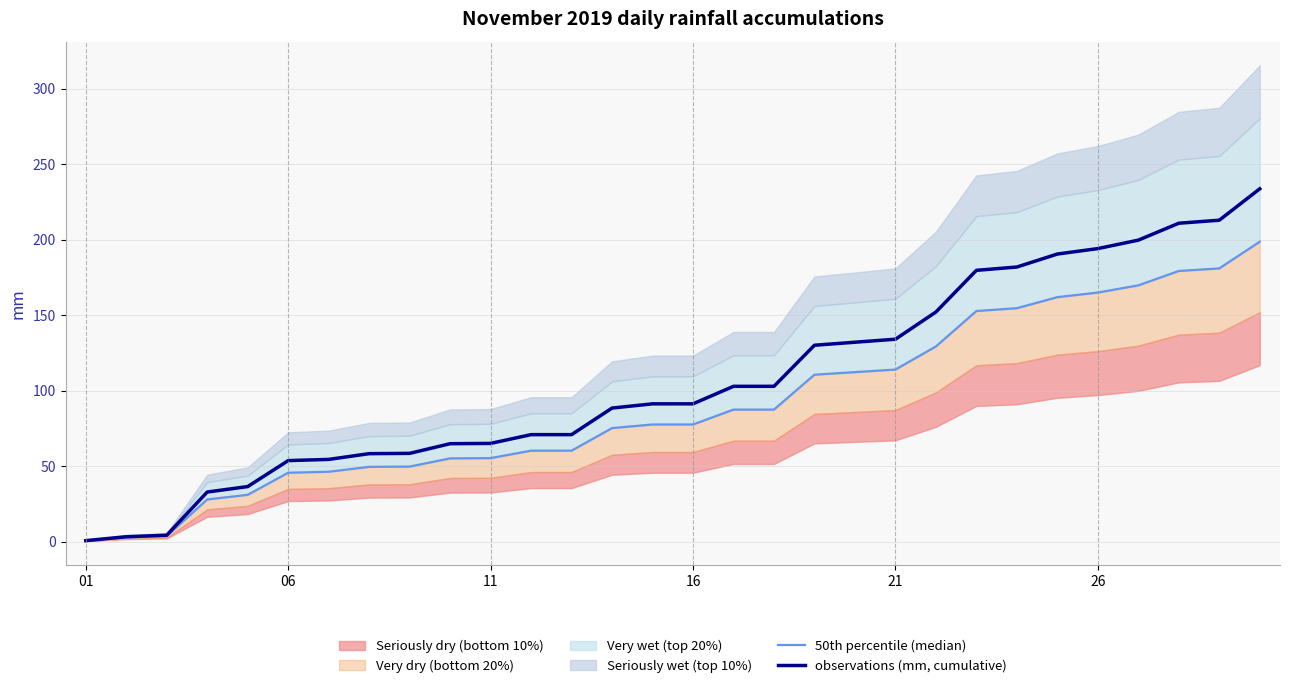

What is the approximate value of 50th percentile (median) at 21?

113.9